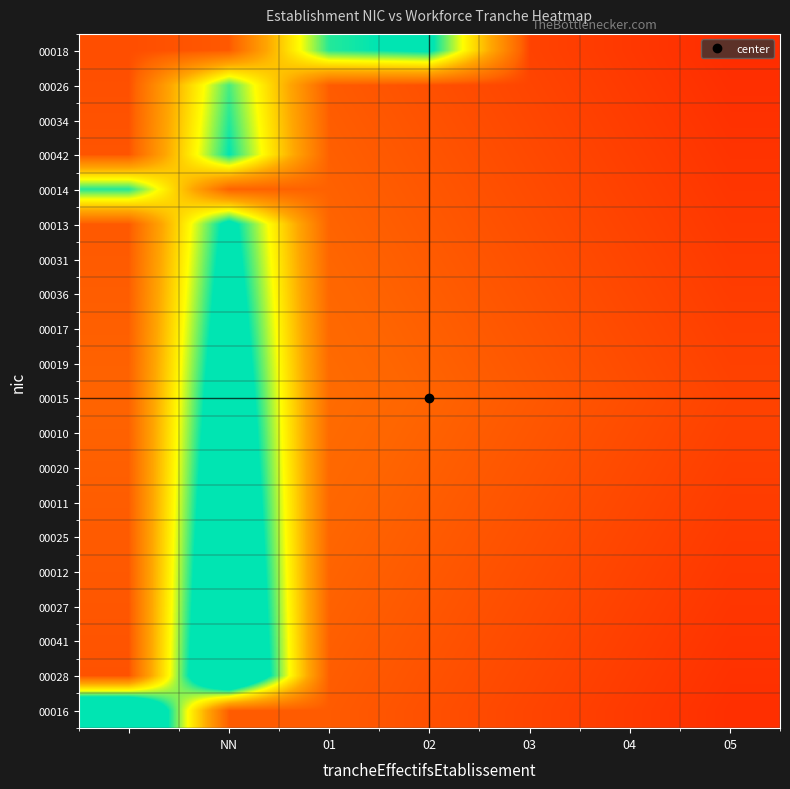

What is the greatest value displayed?

5.0